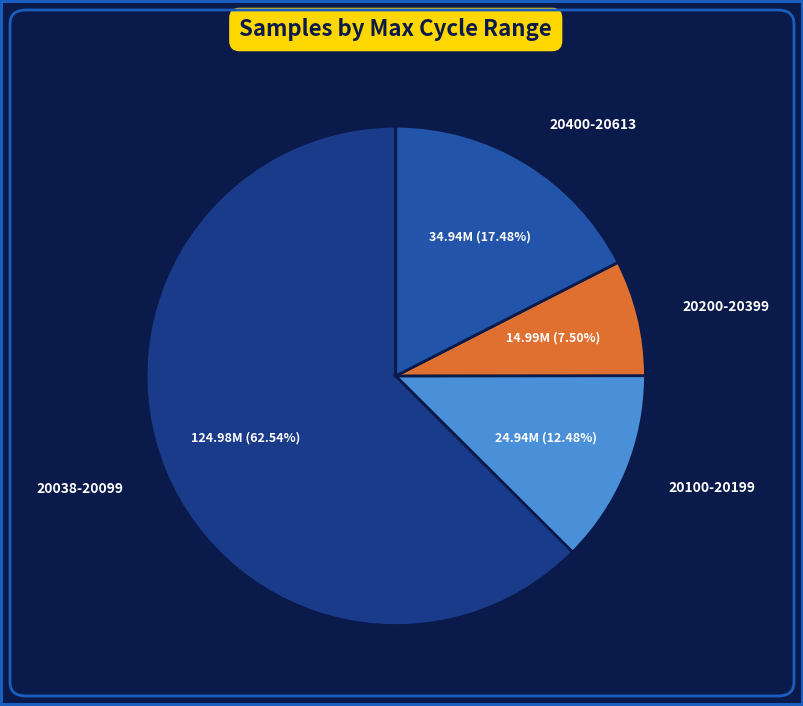

Rank the categories by value from highest to lowest.

20038-20099, 20400-20613, 20100-20199, 20200-20399